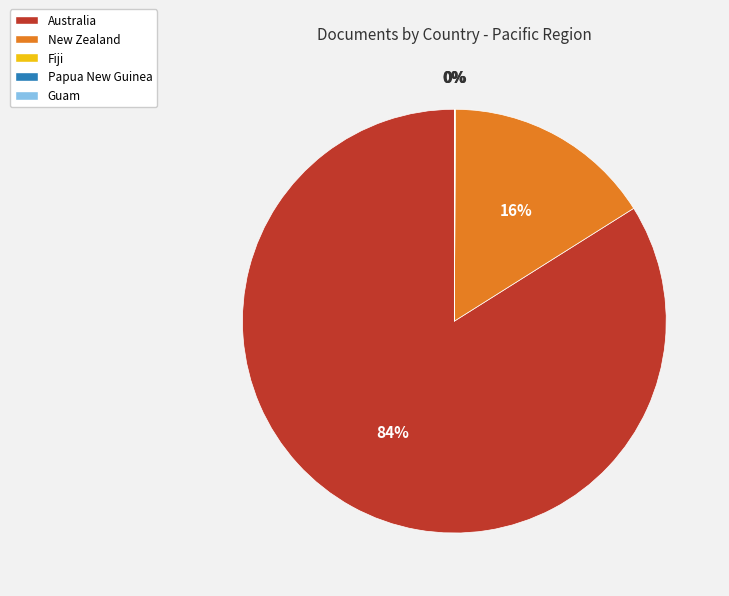

Is it true that New Zealand is 10% of the pie?

False